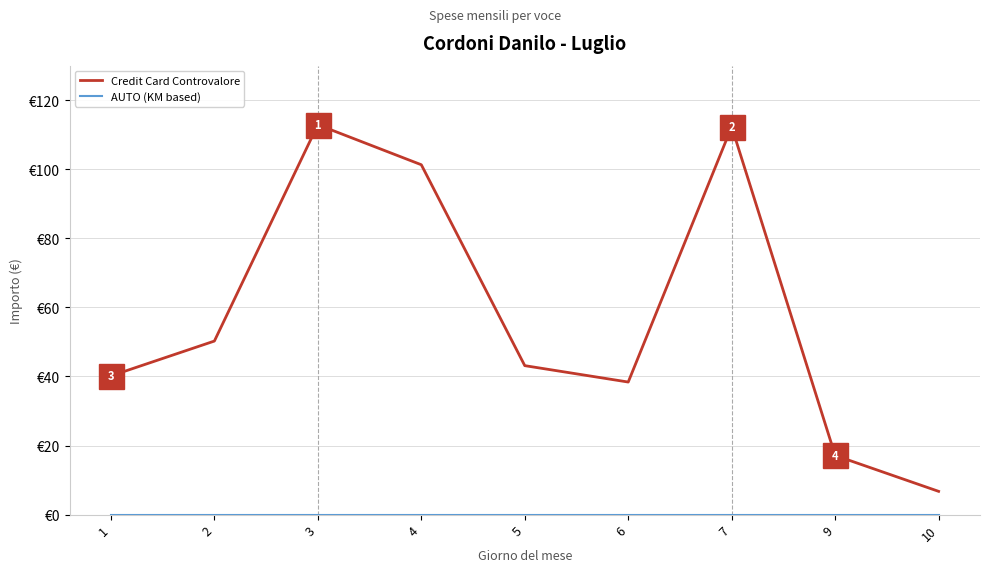

At which label does Credit Card Controvalore reach its minimum?

10